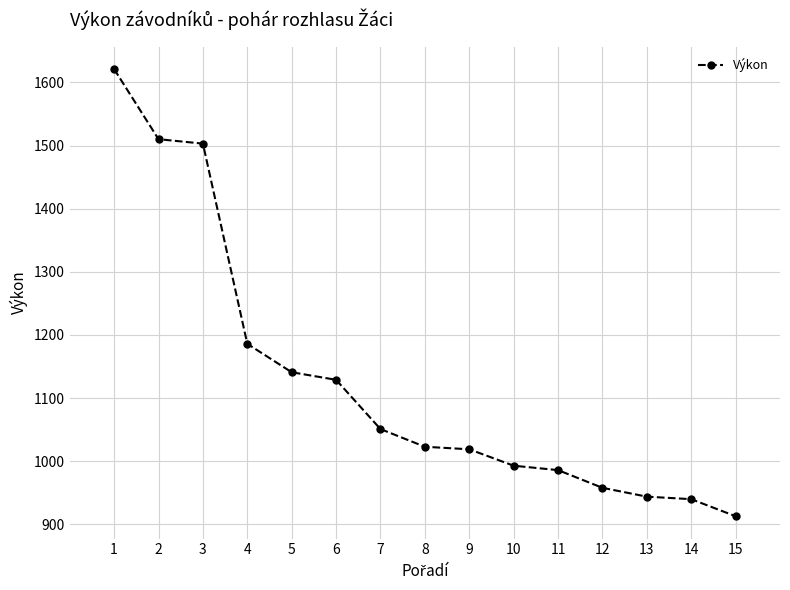

Reading right to left, extract all data points from this chart.

15=913	14=940	13=944	12=958	11=986	10=993	9=1019	8=1023	7=1051	6=1129	5=1141	4=1186	3=1503	2=1510	1=1621